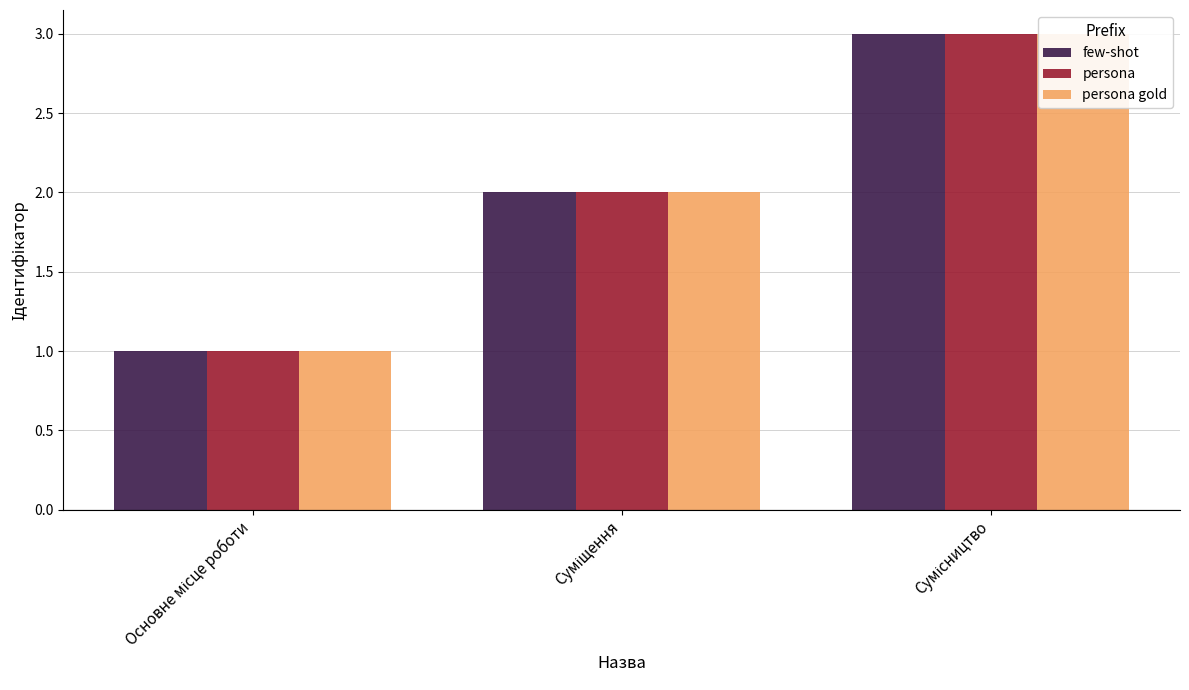

What is the value of the persona gold bar at the 2nd from the left?

2